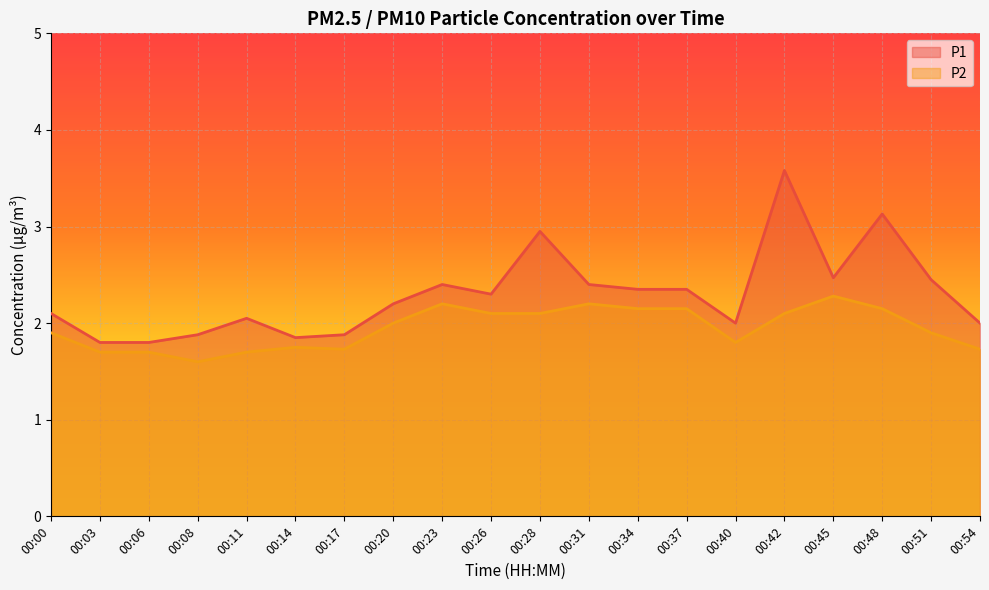

What is the highest value of the P2 series?

2.3